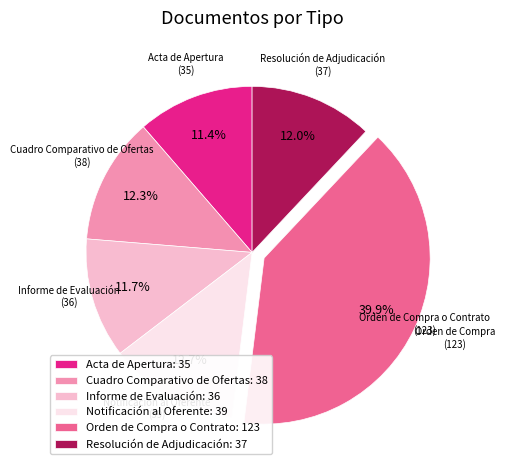

The Cuadro Comparativo de Ofertas slice represents 12% of the pie. True or false?

True